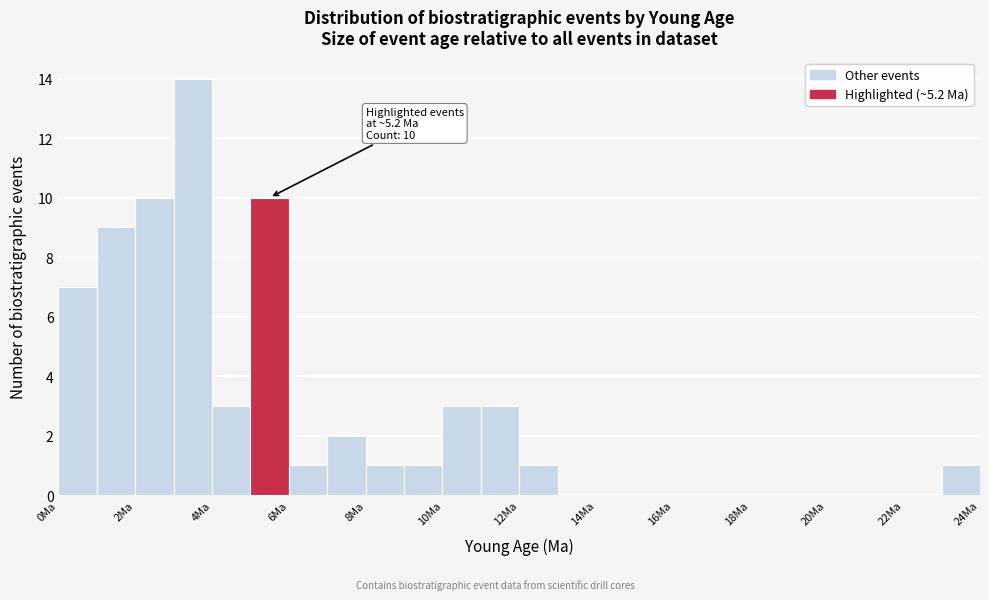

Over which range of the x-axis is the bar tallest?

3 to 4